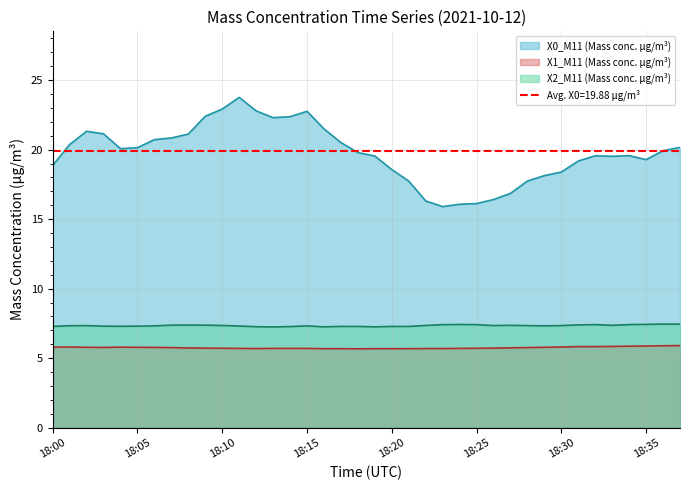

Reading left to right, list all the values displayed in this chart.

X0_M11 (Mass conc. μg/m³): 18:00=18.9	18:01=20.4	18:02=21.3	18:03=21.1	18:04=20.1	18:05=20.1	18:06=20.7	18:07=20.8	18:08=21.1	18:09=22.4	18:10=22.9	18:11=23.8	18:12=22.8	18:13=22.3	18:14=22.4	18:15=22.8	18:16=21.5	18:17=20.5	18:18=19.8	18:19=19.5	18:20=18.6	18:21=17.7	18:22=16.3	18:23=15.9	18:24=16.1	18:25=16.1	18:26=16.4	18:27=16.9	18:28=17.7	18:29=18.1	18:30=18.4	18:31=19.2	18:32=19.6	18:33=19.5	18:34=19.6	18:35=19.3	18:36=19.9	18:37=20.2
X1_M11 (Mass conc. μg/m³): 18:00=5.8	18:01=5.8	18:02=5.8	18:03=5.8	18:04=5.8	18:05=5.8	18:06=5.8	18:07=5.8	18:08=5.7	18:09=5.7	18:10=5.7	18:11=5.7	18:12=5.7	18:13=5.7	18:14=5.7	18:15=5.7	18:16=5.7	18:17=5.7	18:18=5.7	18:19=5.7	18:20=5.7	18:21=5.7	18:22=5.7	18:23=5.7	18:24=5.7	18:25=5.7	18:26=5.7	18:27=5.7	18:28=5.8	18:29=5.8	18:30=5.8	18:31=5.8	18:32=5.8	18:33=5.8	18:34=5.9	18:35=5.9	18:36=5.9	18:37=5.9
X2_M11 (Mass conc. μg/m³): 18:00=7.3	18:01=7.3	18:02=7.3	18:03=7.3	18:04=7.3	18:05=7.3	18:06=7.3	18:07=7.4	18:08=7.4	18:09=7.4	18:10=7.3	18:11=7.3	18:12=7.3	18:13=7.2	18:14=7.3	18:15=7.3	18:16=7.2	18:17=7.3	18:18=7.3	18:19=7.2	18:20=7.3	18:21=7.3	18:22=7.3	18:23=7.4	18:24=7.4	18:25=7.4	18:26=7.3	18:27=7.4	18:28=7.3	18:29=7.3	18:30=7.3	18:31=7.4	18:32=7.4	18:33=7.4	18:34=7.4	18:35=7.4	18:36=7.5	18:37=7.5